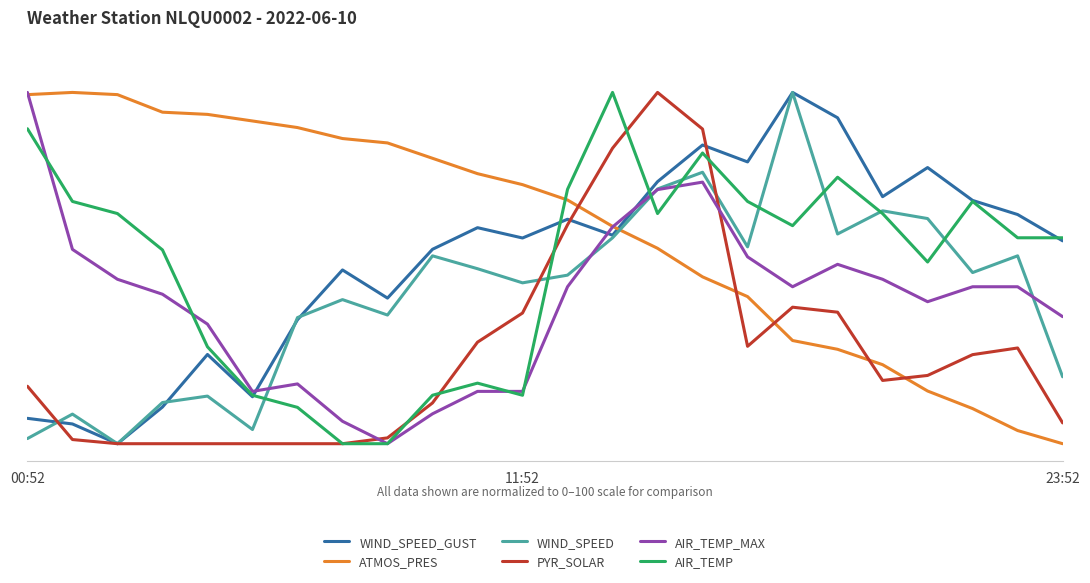

What are all the series names shown in the legend?

WIND_SPEED_GUST, ATMOS_PRES, WIND_SPEED, PYR_SOLAR, AIR_TEMP_MAX, AIR_TEMP